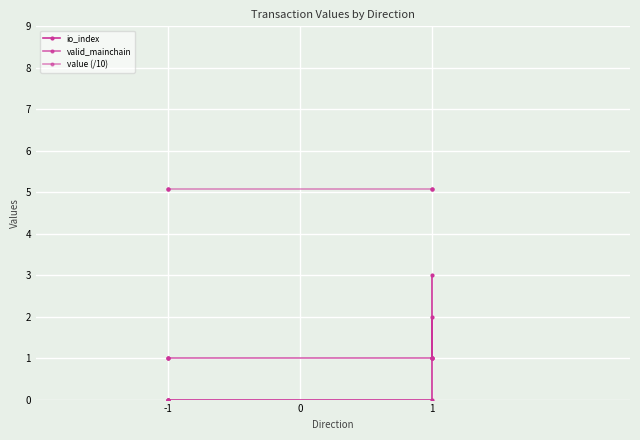

What is the maximum value shown in the chart?

5.1